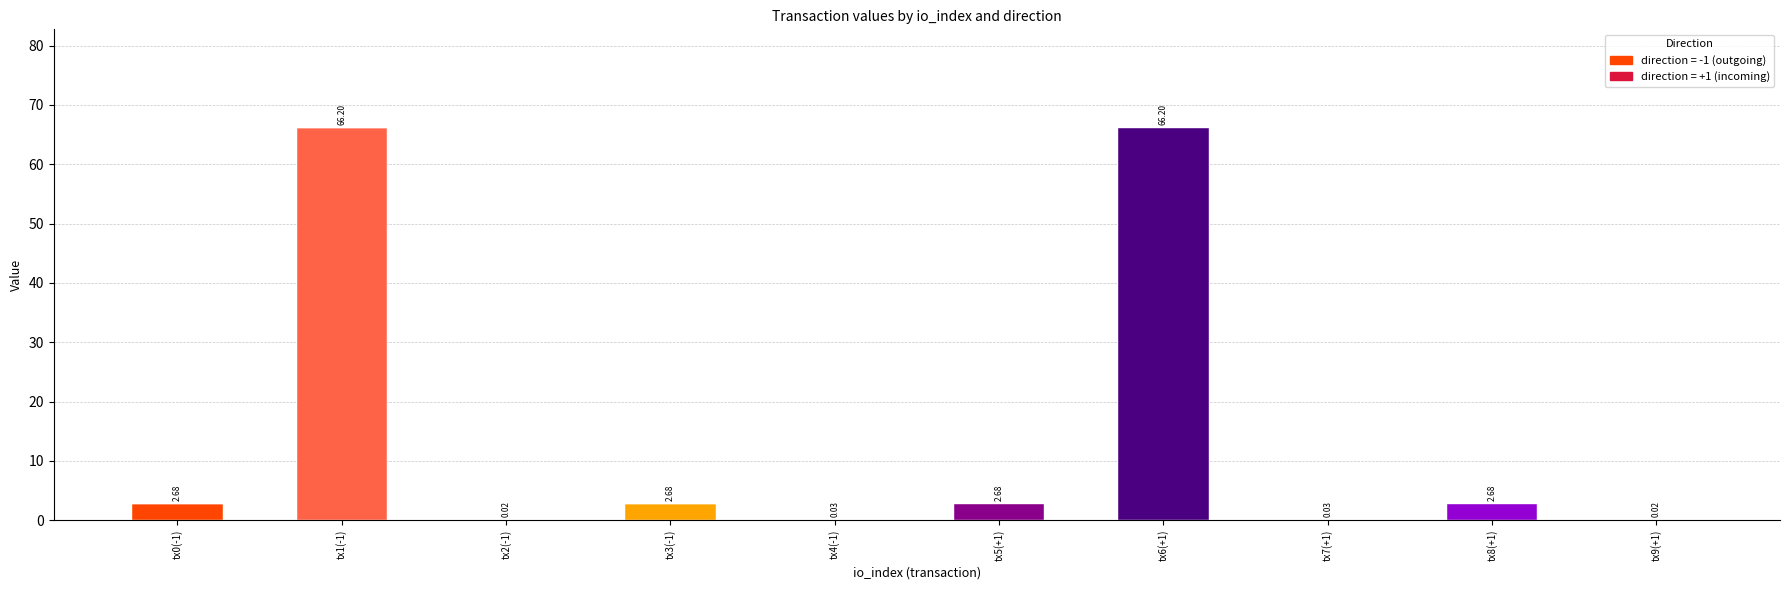

Reading right to left, what are all the values shown in this chart?

direction_-1: 0.0	0.0	0.0	0.0	0.0	0.0	2.7	0.0	66.2	2.7
direction_1: 0.0	2.7	0.0	66.2	2.7	0.0	0.0	0.0	0.0	0.0